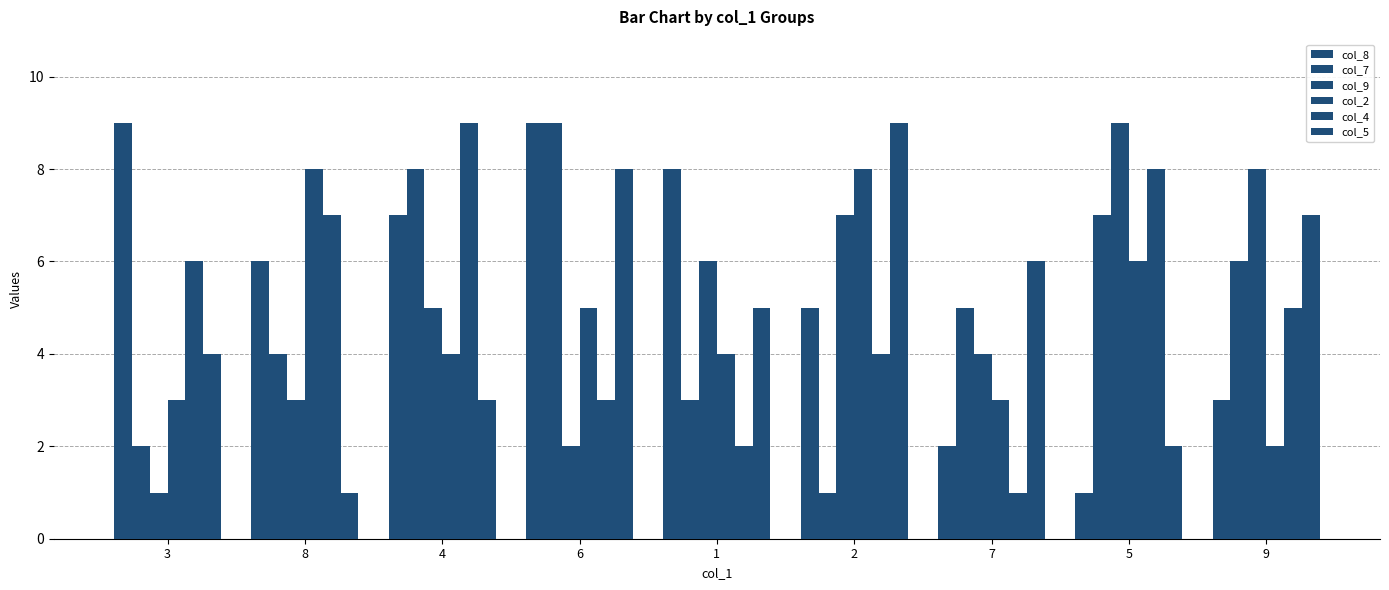

Reading left to right, list all the values displayed in this chart.

col_8: 9	6	7	9	8	5	2	1	3
col_7: 2	4	8	9	3	1	5	7	6
col_9: 1	3	5	2	6	7	4	9	8
col_2: 3	8	4	5	4	8	3	6	2
col_4: 6	7	9	3	2	4	1	8	5
col_5: 4	1	3	8	5	9	6	2	7